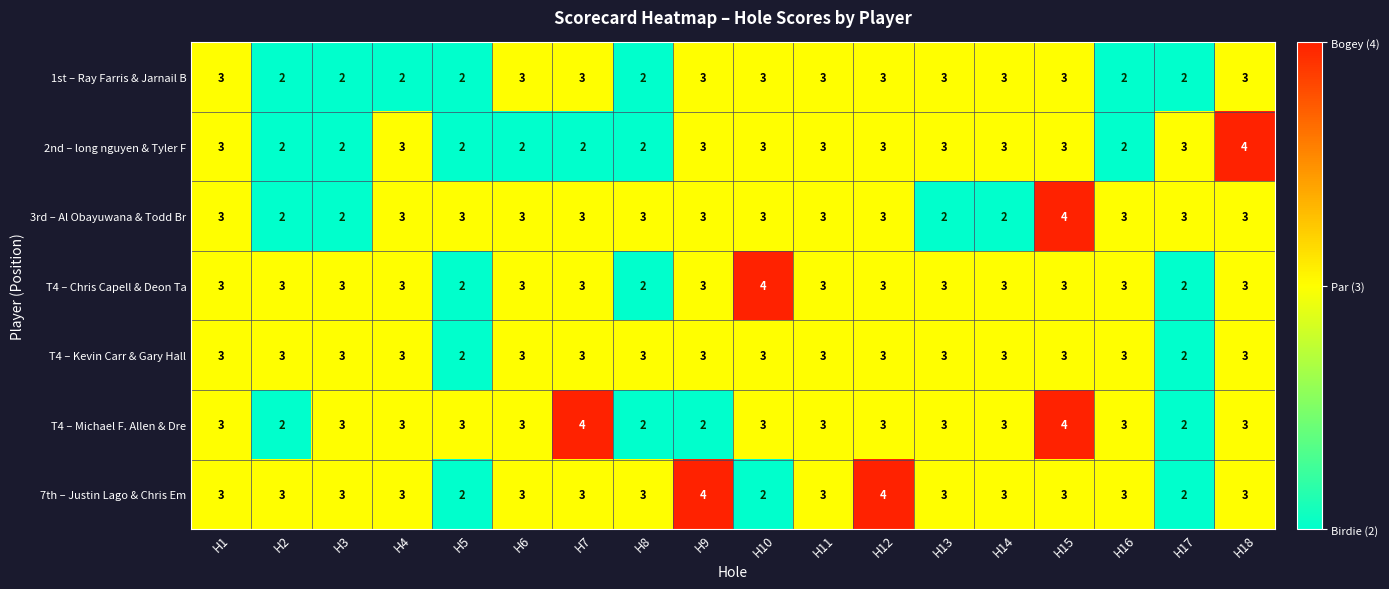

The value of T4 – Kevin Carr & Gary Hall at H13 is 3. True or false?

True